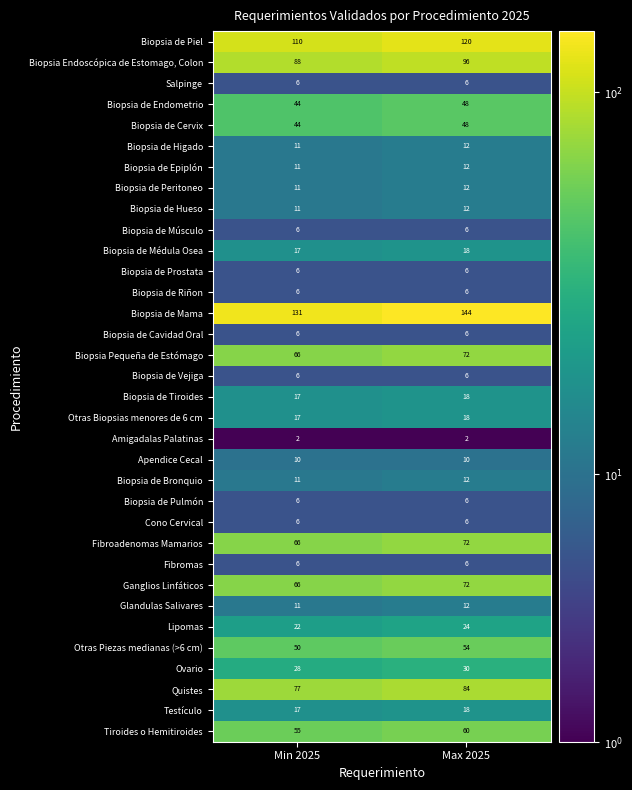

At which category is the sum across all series the highest?

Max 2025